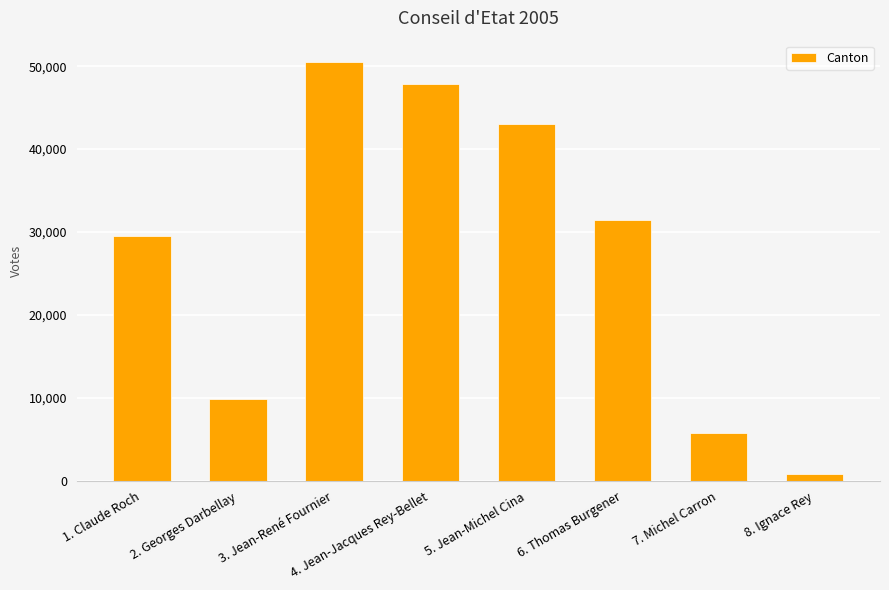

What is the smallest value displayed?

864